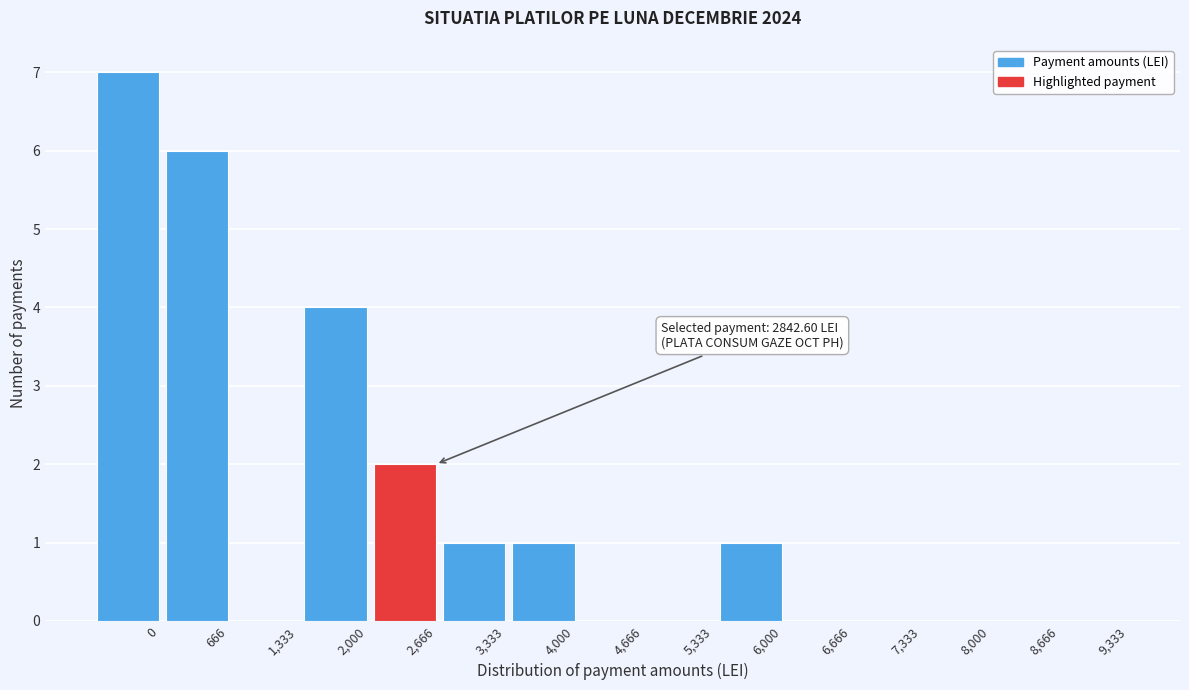

Reading right to left, transcribe all the data shown in this chart.

9,333=0	8,666=0	8,000=0	7,333=0	6,666=0	6,000=1	5,333=0	4,666=0	4,000=1	3,333=1	2,666=2	2,000=4	1,333=0	666=6	0=7